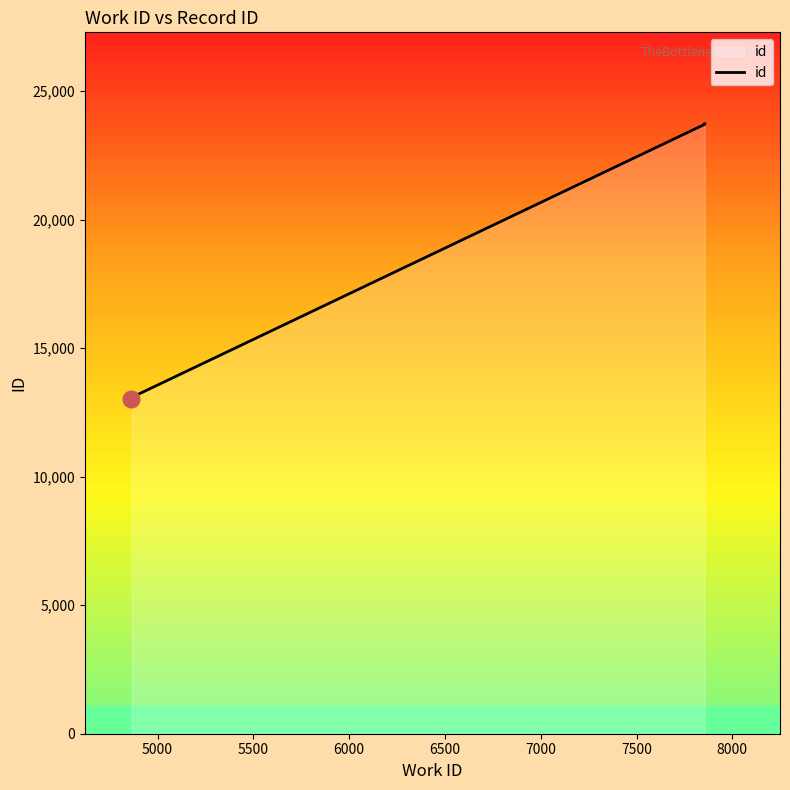

What is the difference between the maximum and minimum values?

10704